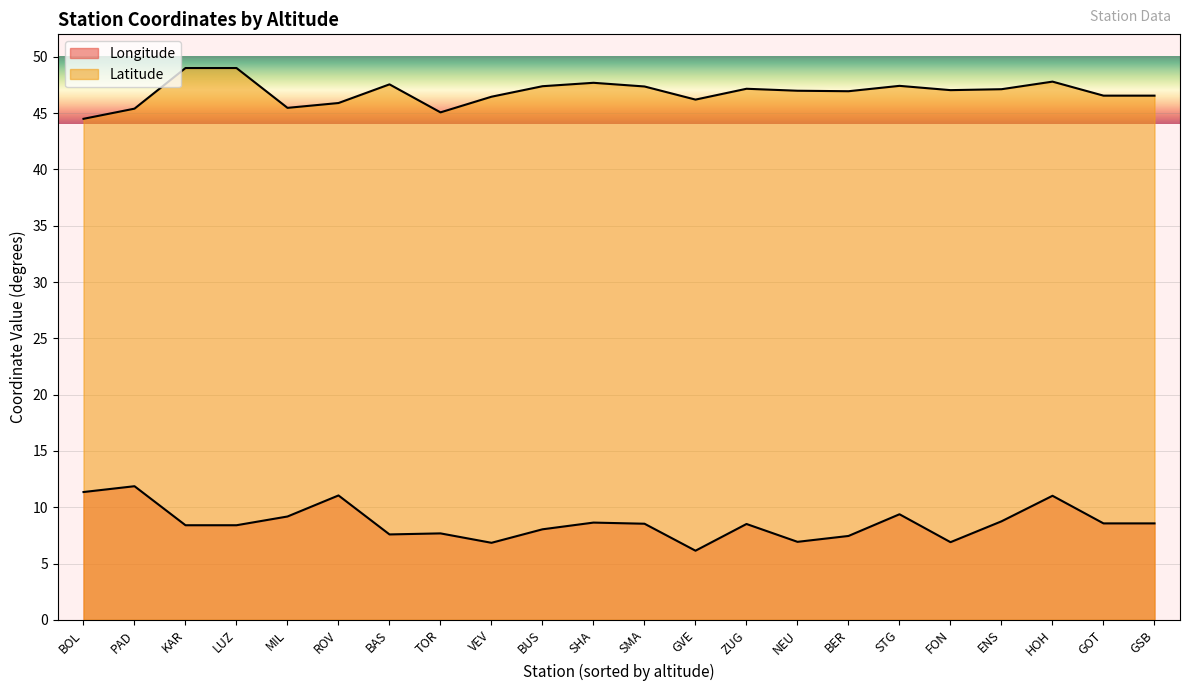

True or false: Latitude and Longitude cross at least once.

False